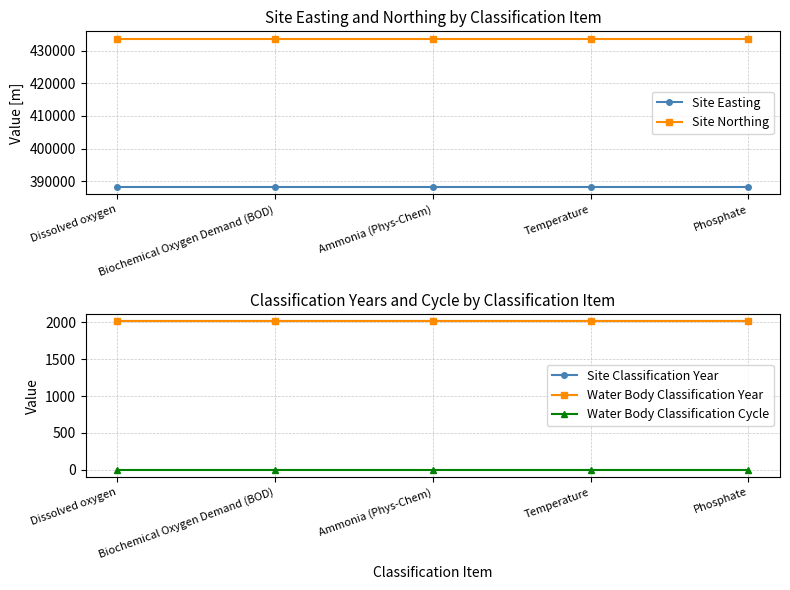

Does the chart have visible grid lines?

Yes